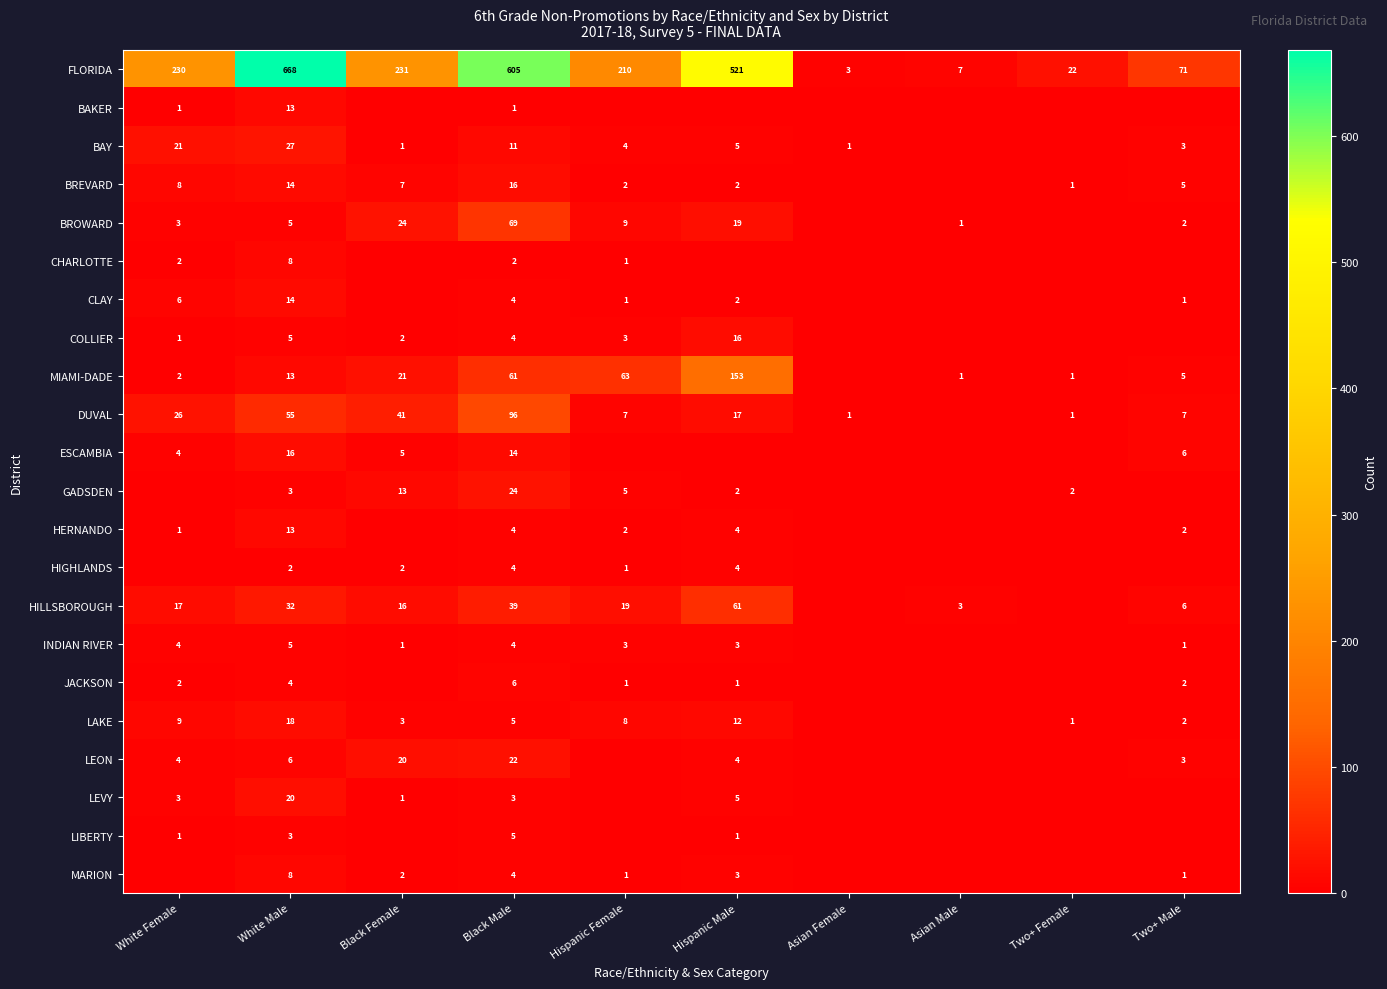

What is the sum of the LAKE values at Black Male and White Male?

23